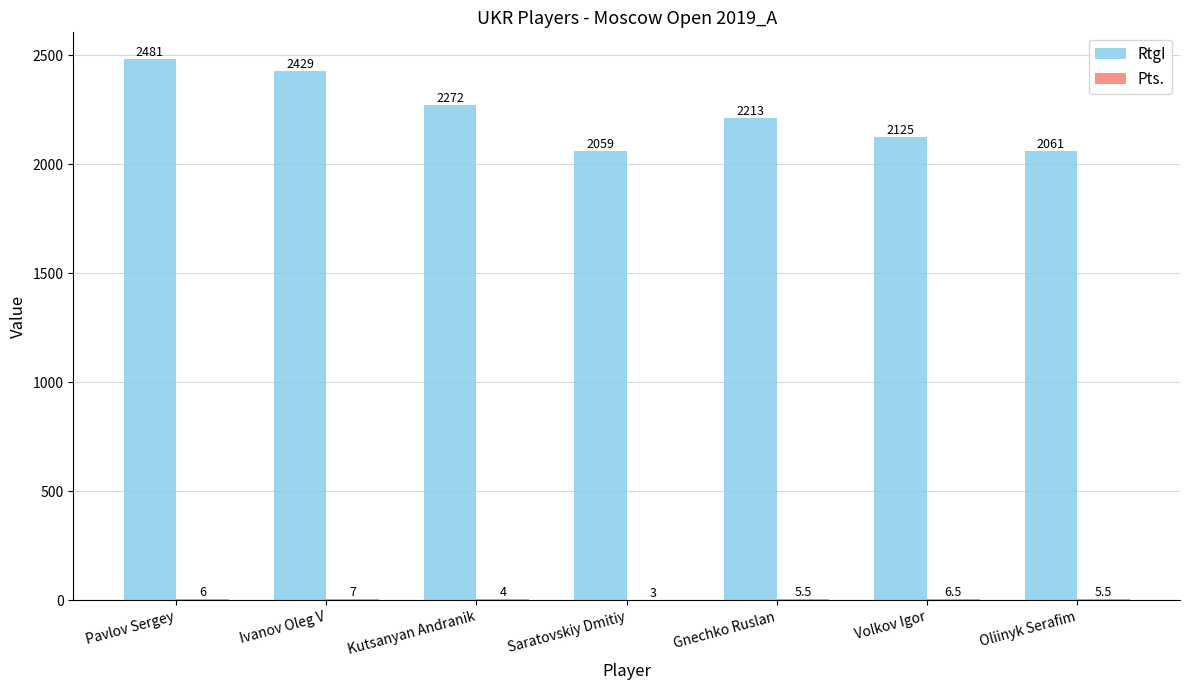

How many data points does each series have?

7